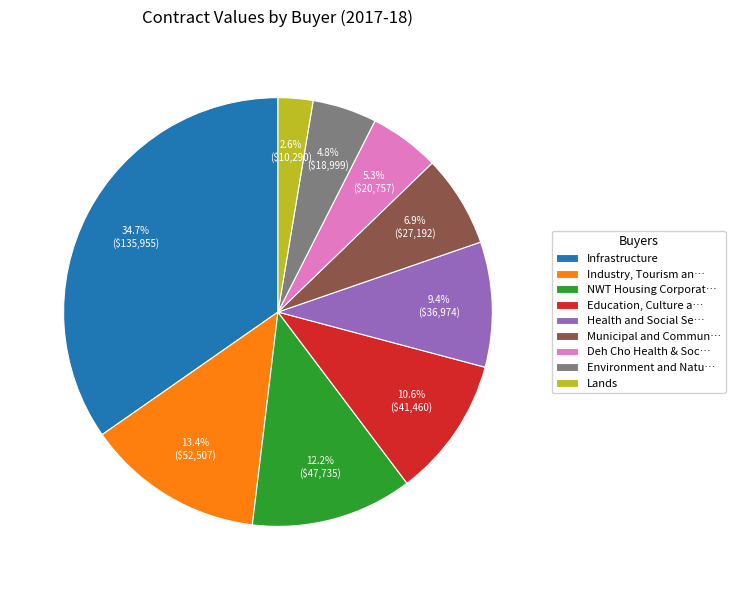

Which category has the smallest portion of the pie?

Lands